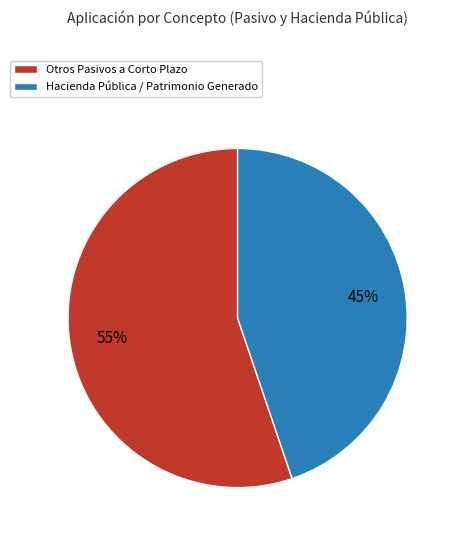

Which category accounts for the majority?

Otros Pasivos a Corto Plazo